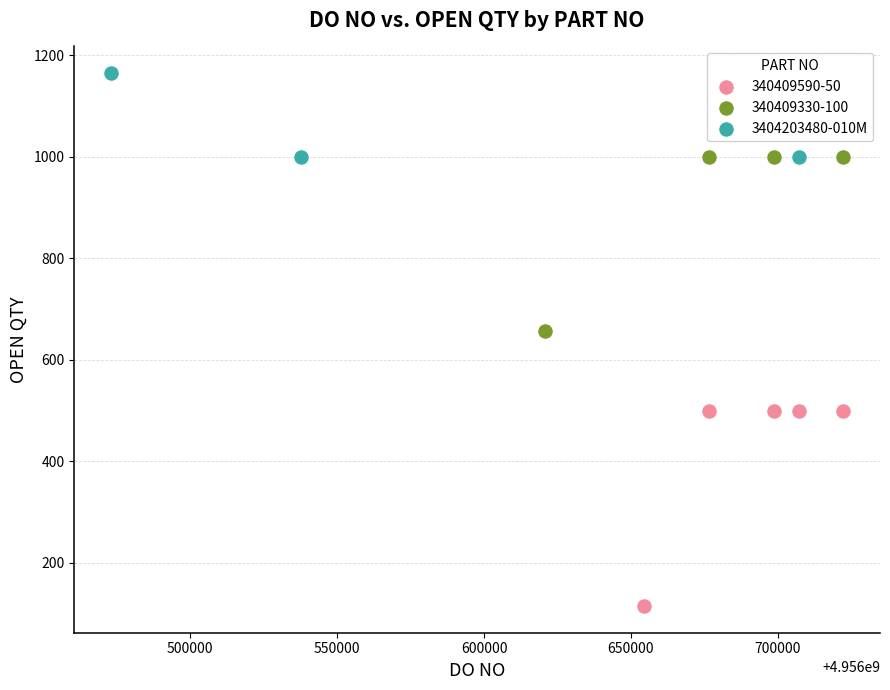

Which series has the widest spread of Y values?

340409590-50